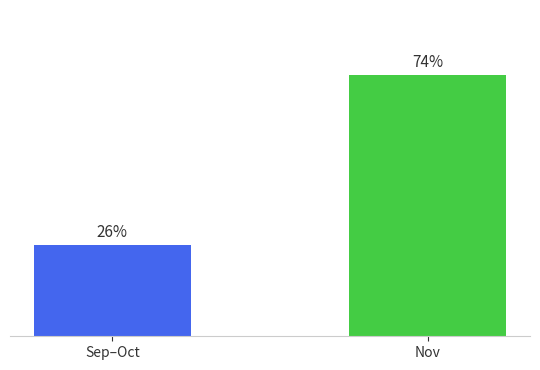

Which label corresponds to the smallest value in the chart?

Sep–Oct